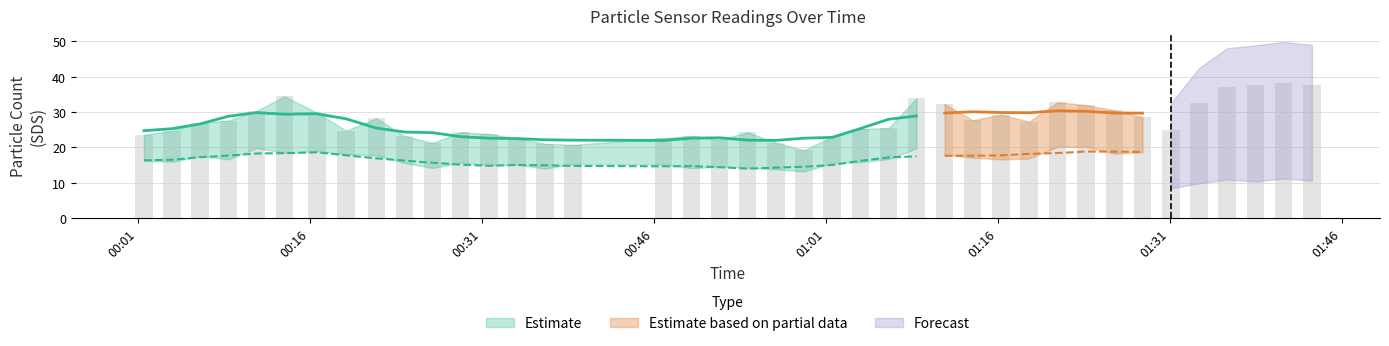

Rank the categories by SDS_P2 value from lowest to highest.

2023/01/12 00:59:06, 2023/01/12 00:56:39, 2023/01/12 00:36:31, 2023/01/12 00:49:18, 2023/01/12 00:26:42, 2023/01/12 00:54:11, 2023/01/12 00:51:45, 2023/01/12 00:31:37, 2023/01/12 00:34:04, 2023/01/12 00:46:51, 2023/01/12 00:38:57, 2023/01/12 01:01:34, 2023/01/12 00:24:16, 2023/01/12 00:29:09, 2023/01/12 01:04:02, 2023/01/12 00:03:58, 2023/01/12 00:01:31, 2023/01/12 01:16:18, 2023/01/12 00:08:53, 2023/01/12 01:06:29, 2023/01/12 01:18:45, 2023/01/12 01:31:06, 2023/01/12 01:13:49, 2023/01/12 00:06:25, 2023/01/12 00:21:48, 2023/01/12 01:11:22, 2023/01/12 00:19:09, 2023/01/12 01:26:11, 2023/01/12 00:13:47, 2023/01/12 01:28:38, 2023/01/12 00:16:36, 2023/01/12 01:33:33, 2023/01/12 01:08:55, 2023/01/12 00:11:20, 2023/01/12 01:23:42, 2023/01/12 01:21:14, 2023/01/12 01:38:29, 2023/01/12 01:43:25, 2023/01/12 01:36:00, 2023/01/12 01:40:56